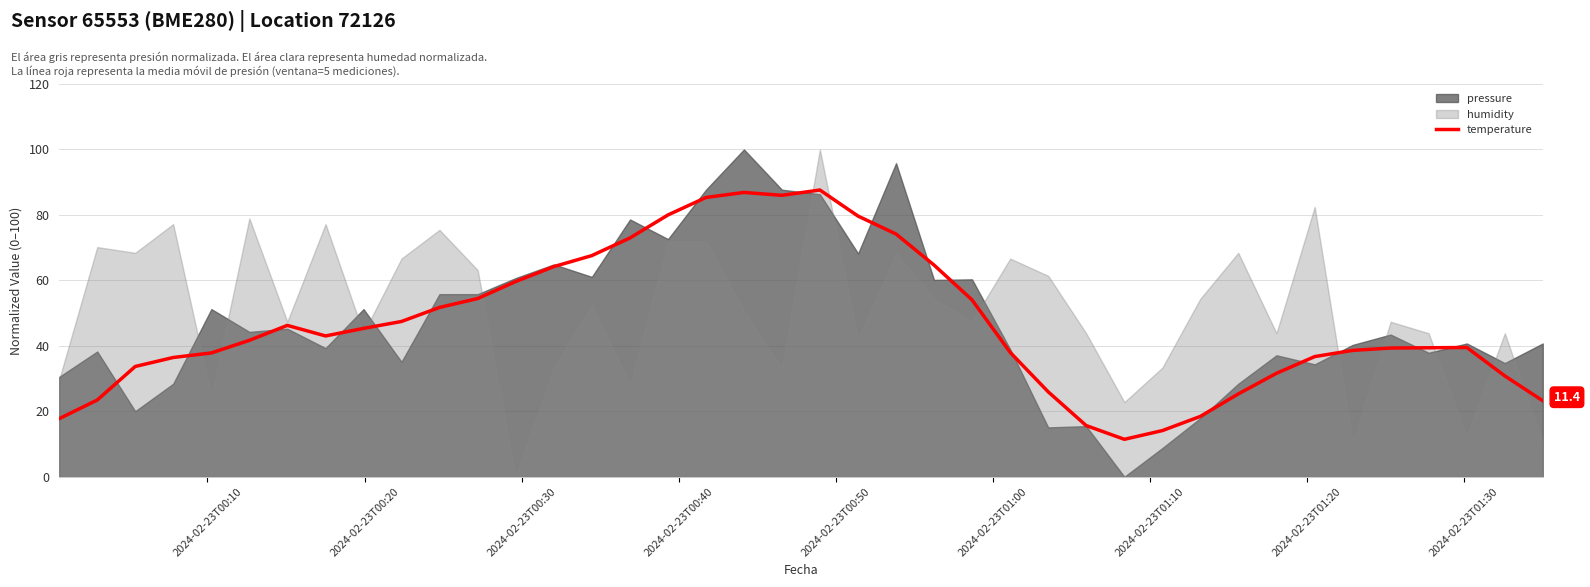

What is the difference between the maximum and minimum values?

76.2